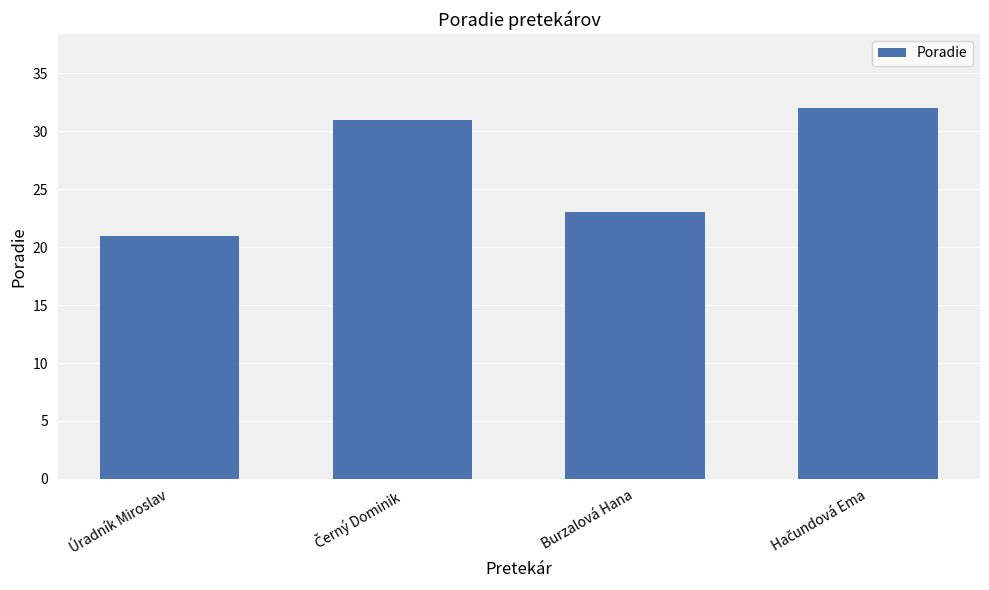

Where is the data nearest to the value 26?

Burzalová Hana